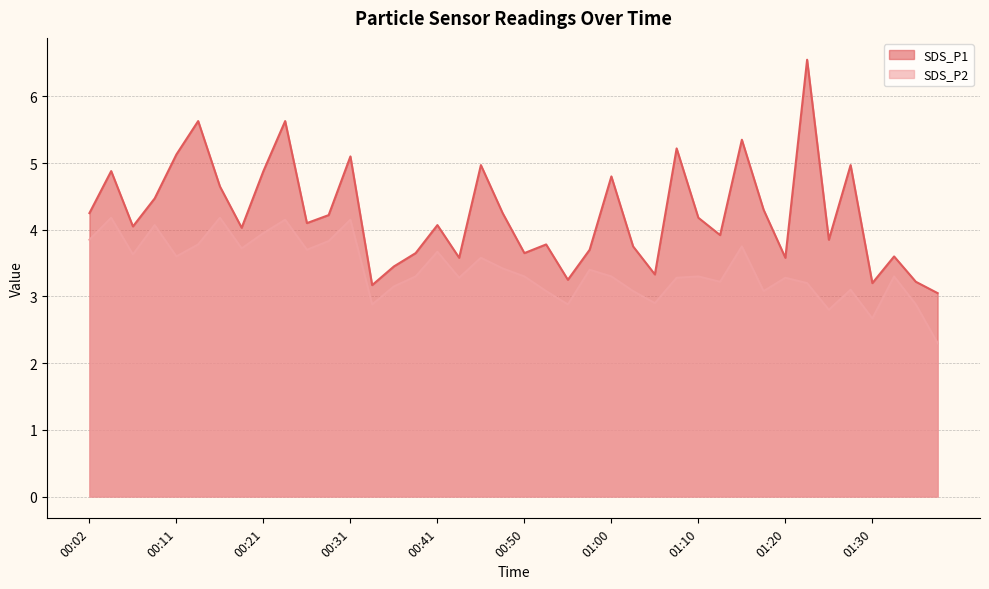

What is the label of the 14th point from the right?

01:05